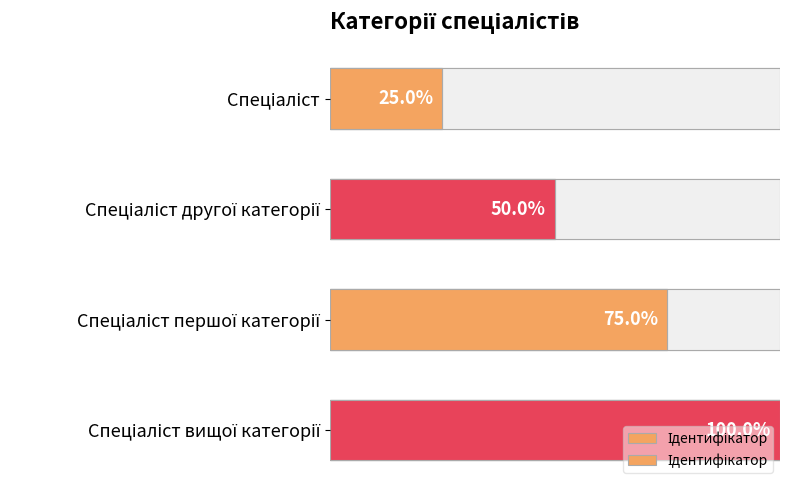

Between Спеціаліст другої категорії and Спеціаліст першої категорії, which is larger?

Спеціаліст першої категорії